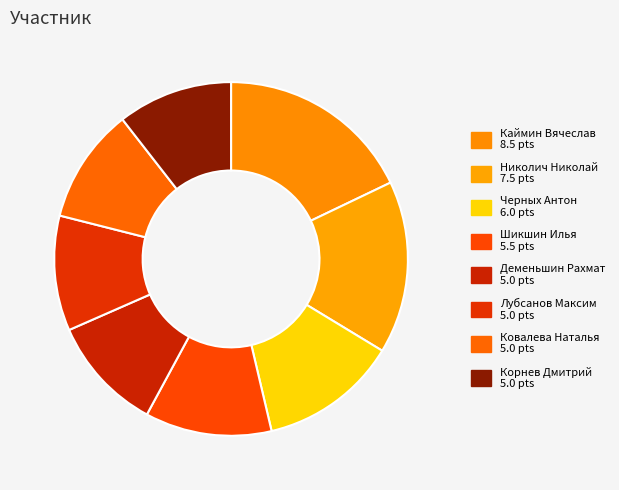

Between Деменьшин Рахмат and Черных Антон, which is larger?

Черных Антон